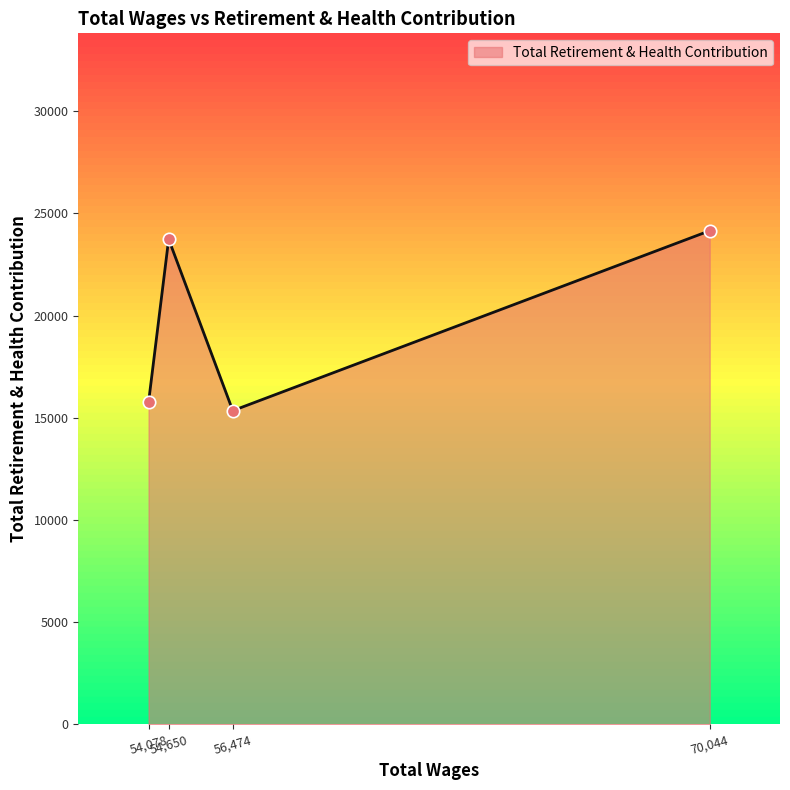

What is the difference between the maximum and minimum values?

8808